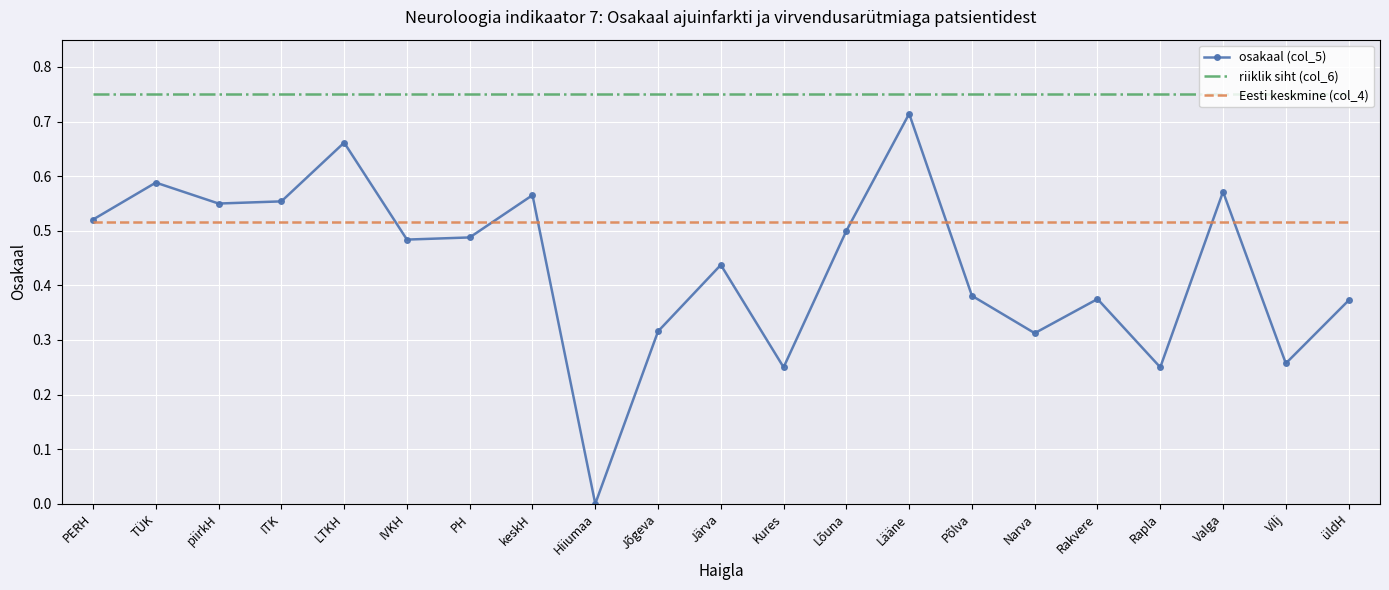

At which category does the chart reach its minimum across all series?

Hiiumaa